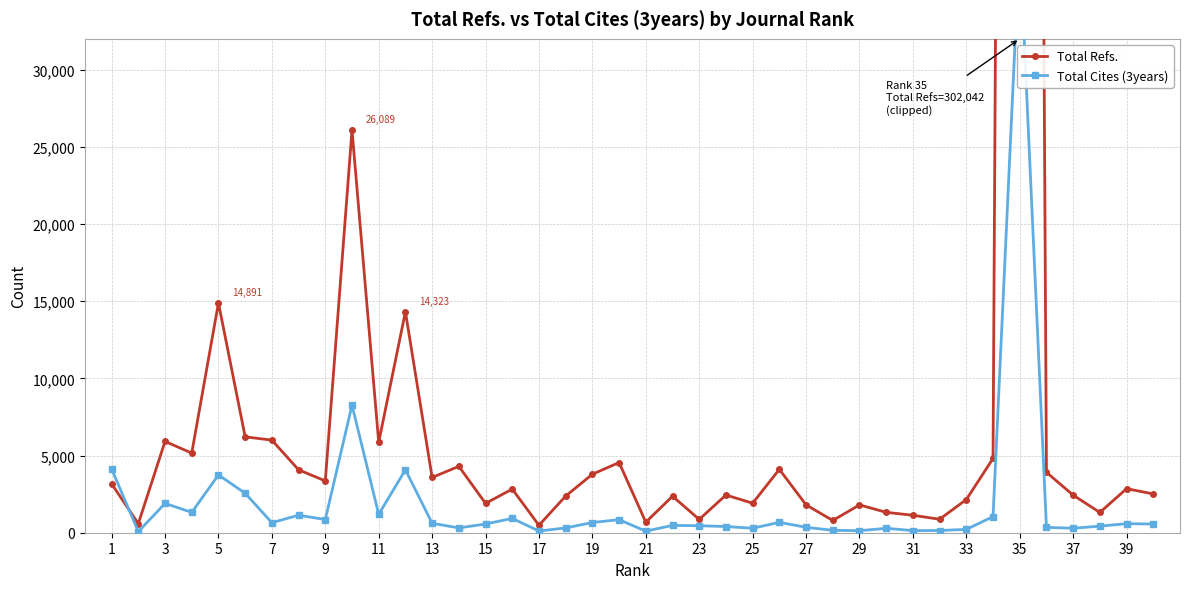

Which series ends up on top after the final intersection of Total Refs. and Total Cites (3years)?

Total Refs.